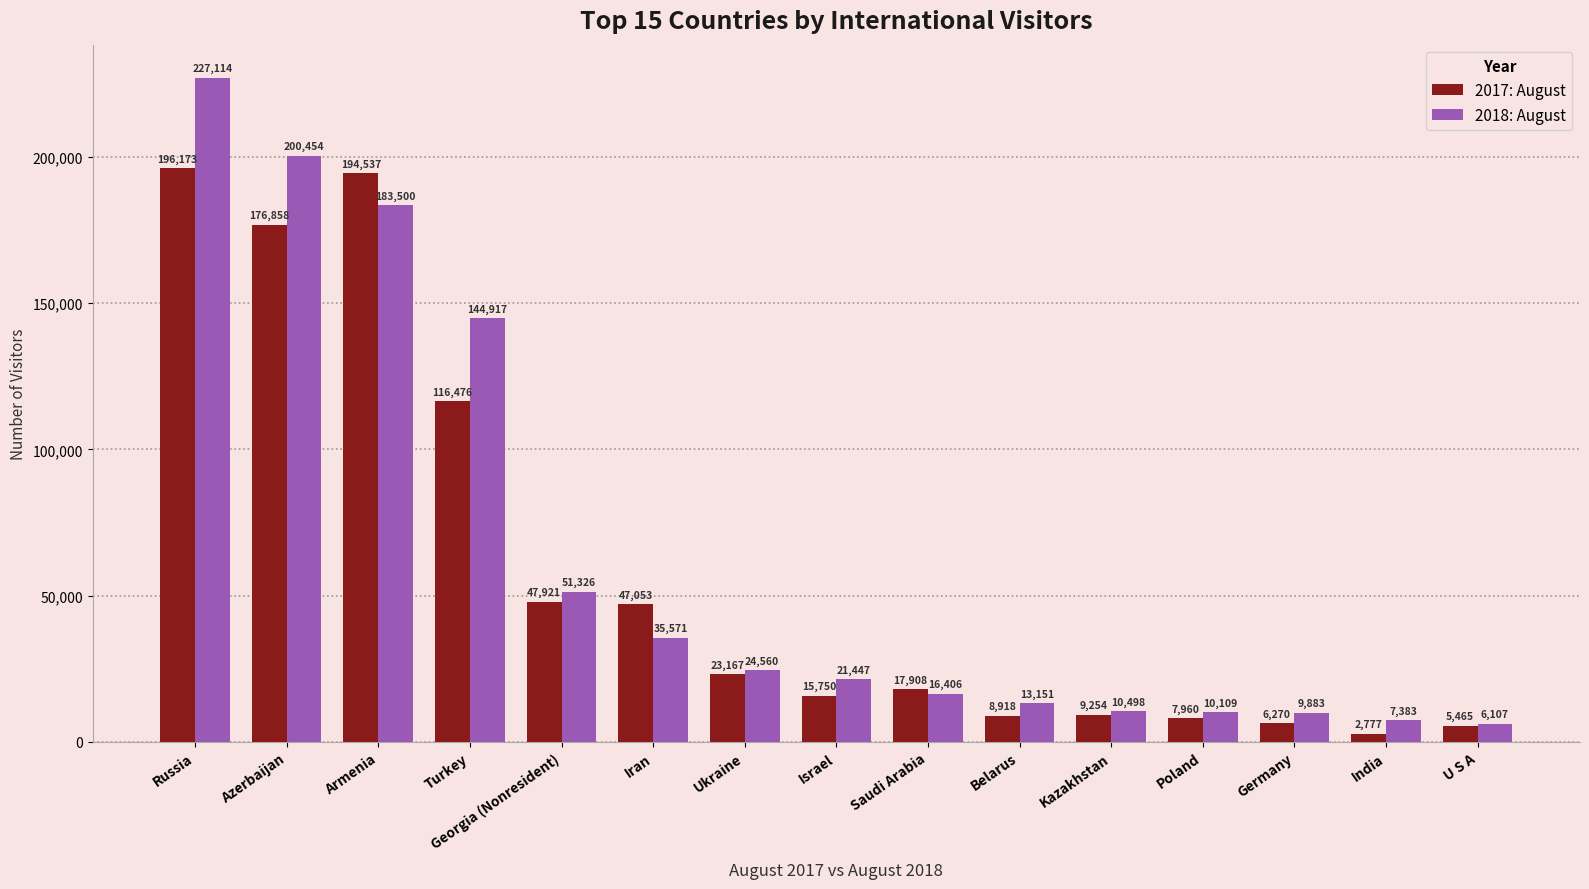

Reading left to right, extract all data points from this chart.

2017: August: Russia=196173	Azerbaijan=176858	Armenia=194537	Turkey=116476	Georgia (Nonresident)=47921	Iran=47053	Ukraine=23167	Israel=15750	Saudi Arabia=17908	Belarus=8918	Kazakhstan=9254	Poland=7960	Germany=6270	India=2777	U S A=5465
2018: August: Russia=227114	Azerbaijan=200454	Armenia=183500	Turkey=144917	Georgia (Nonresident)=51326	Iran=35571	Ukraine=24560	Israel=21447	Saudi Arabia=16406	Belarus=13151	Kazakhstan=10498	Poland=10109	Germany=9883	India=7383	U S A=6107